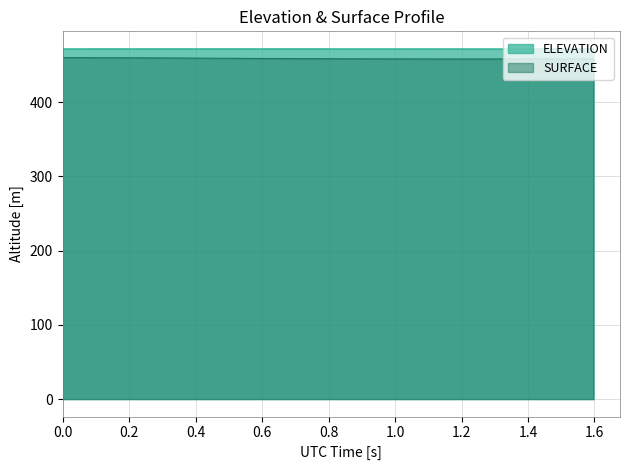

True or false: SURFACE and ELEVATION intersect in this chart.

False